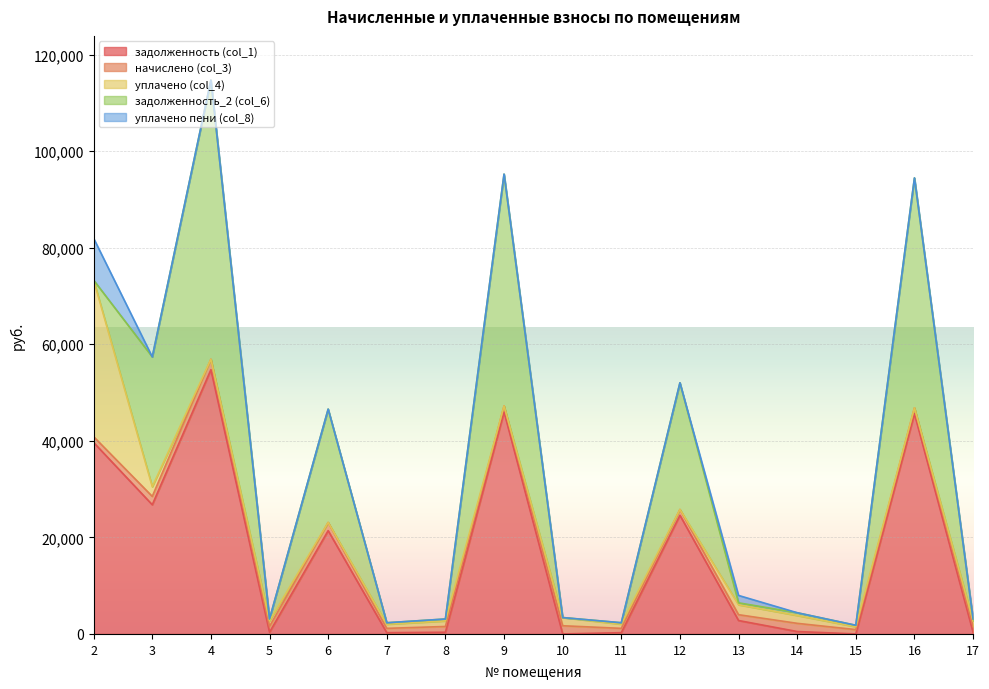

What are all the series names shown in the legend?

задолженность (col_1), начислено (col_3), уплачено (col_4), задолженность_2 (col_6), уплачено пени (col_8)